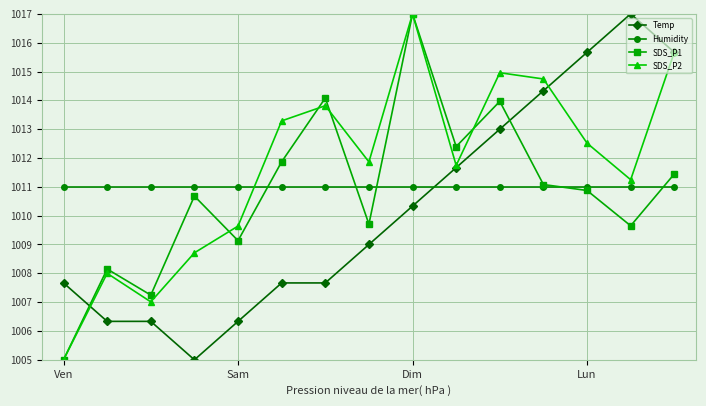

How many intersections are there between SDS_P2 and Humidity?

1